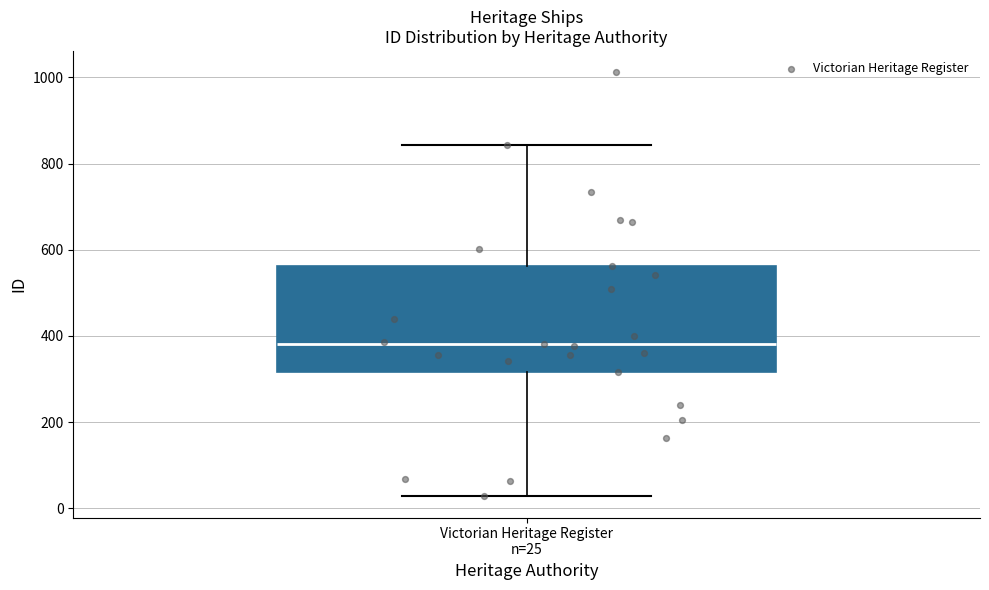

Read this box plot against the y-axis: the position of the median line, the range covered by the box, and the ends of both whiskers. The values are not printed on the chart, so give them approximately, as read against the axis.

median 380, box 320 to 560, whiskers 20 to 840